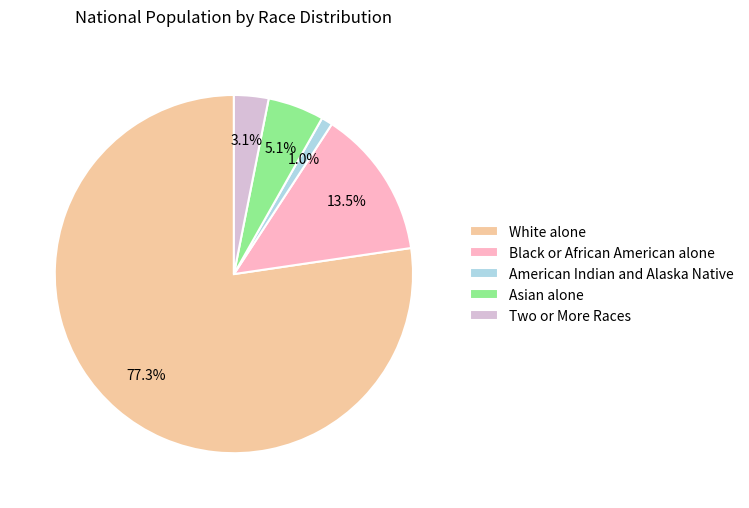

Which has a higher value, Black or African American alone or American Indian and Alaska Native?

Black or African American alone